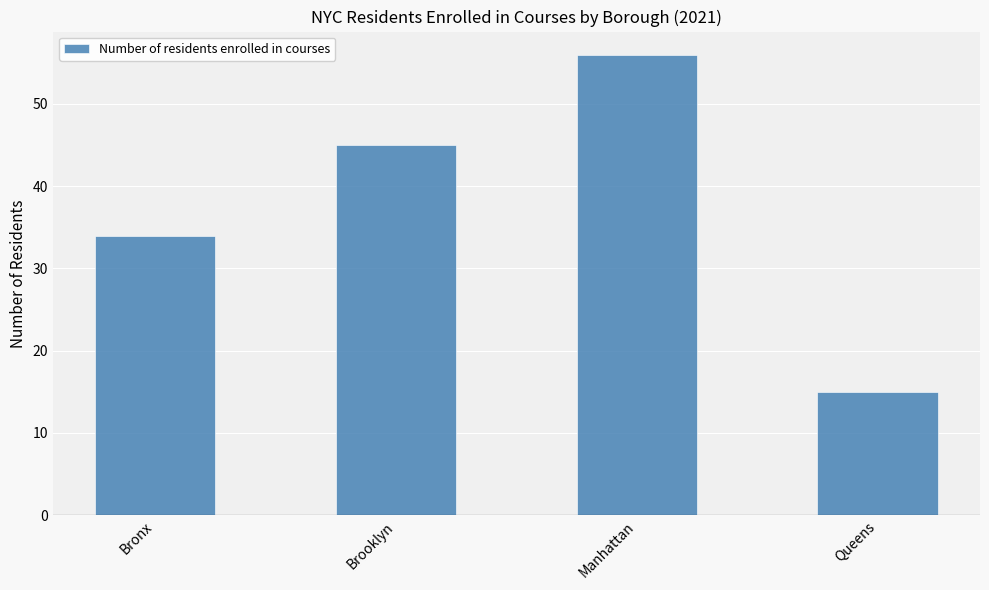

Is it true that the value at Bronx is 34?

True